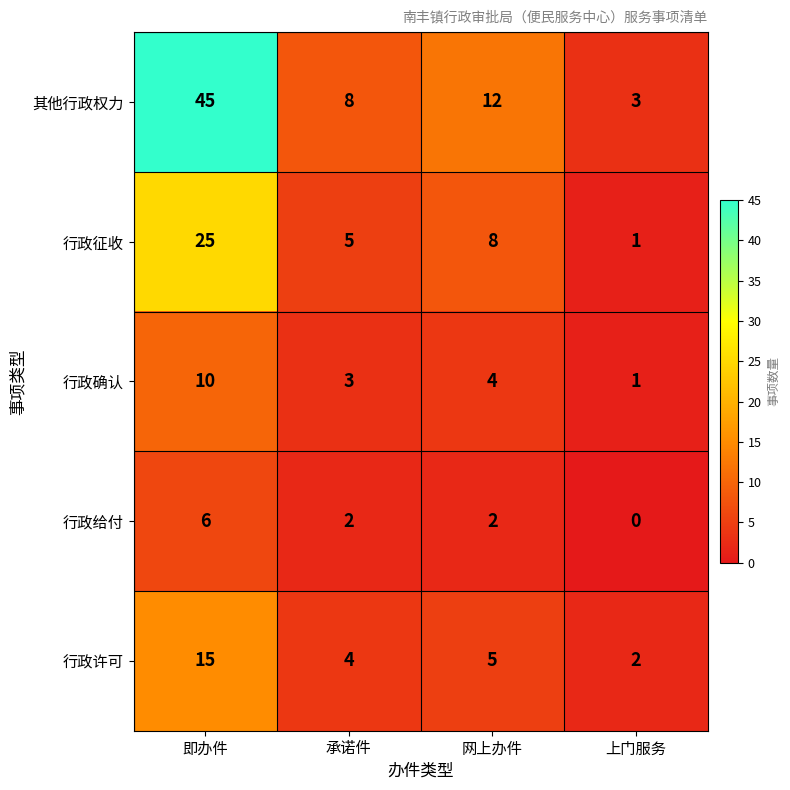

Where does the 其他行政权力 series first go above 12?

即办件